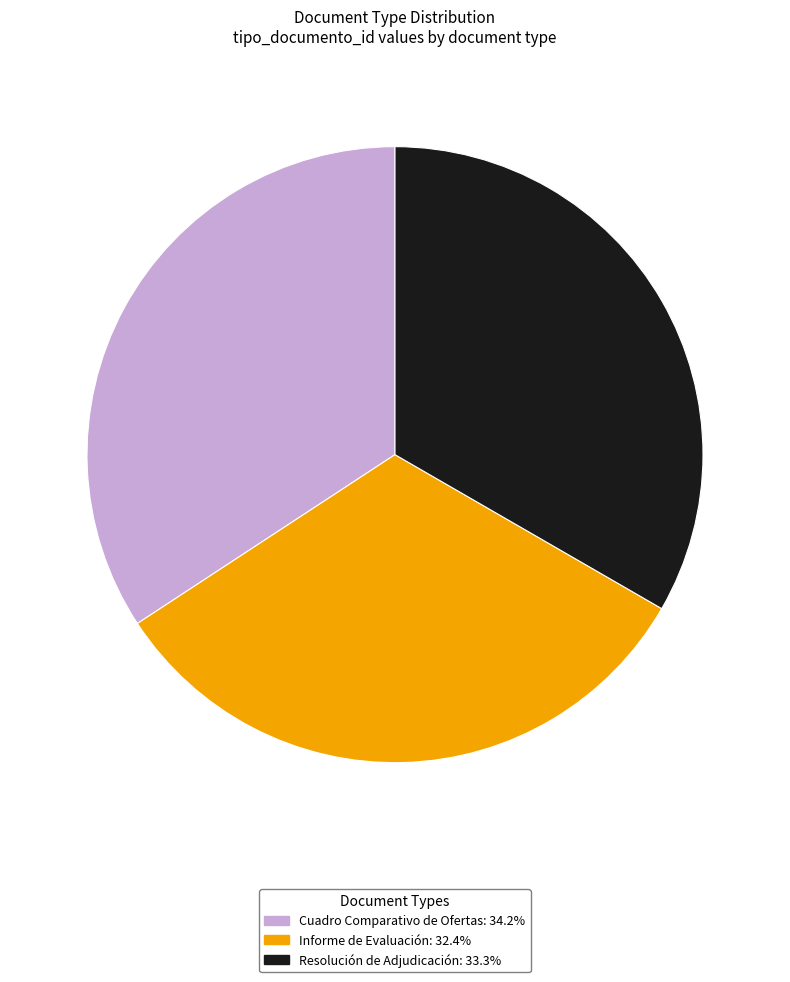

Which slice is the largest?

Cuadro Comparativo de Ofertas